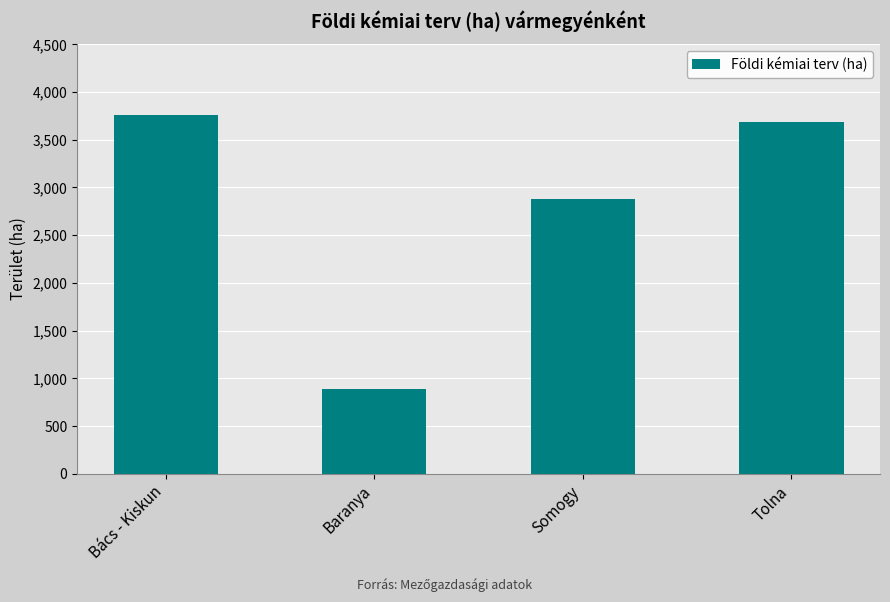

How many data points does each series have?

4